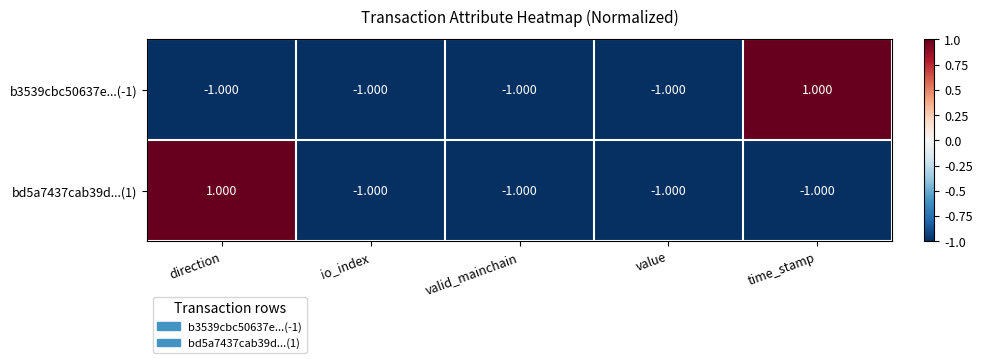

Is the value of bd5a7437cab39d...(1) at io_index greater than the value of b3539cbc50637e...(-1) at time_stamp?

No